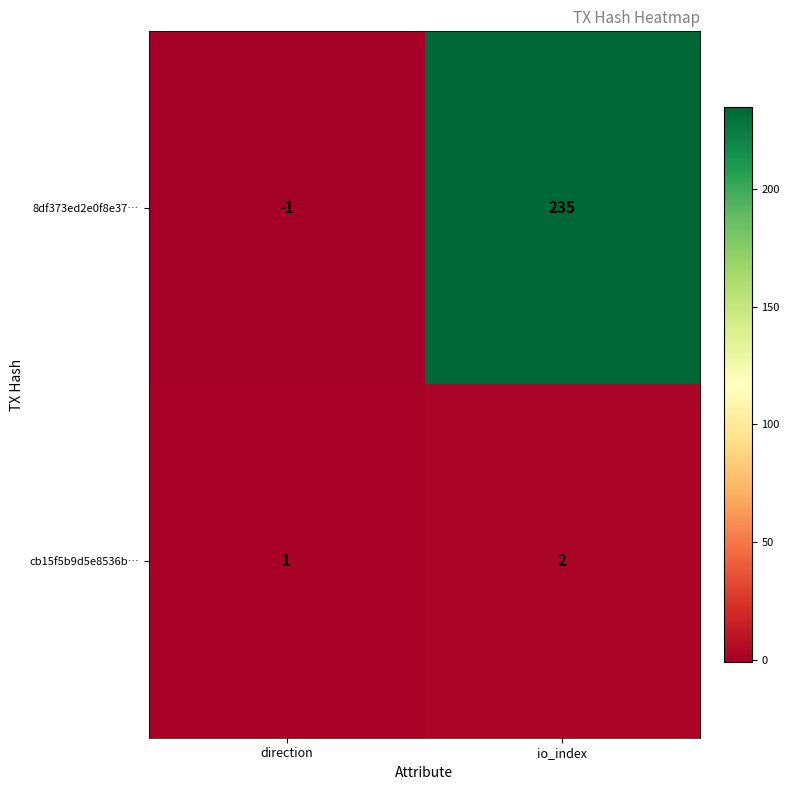

What is the sum of all cb15f5b9d5e8536b… values?

3